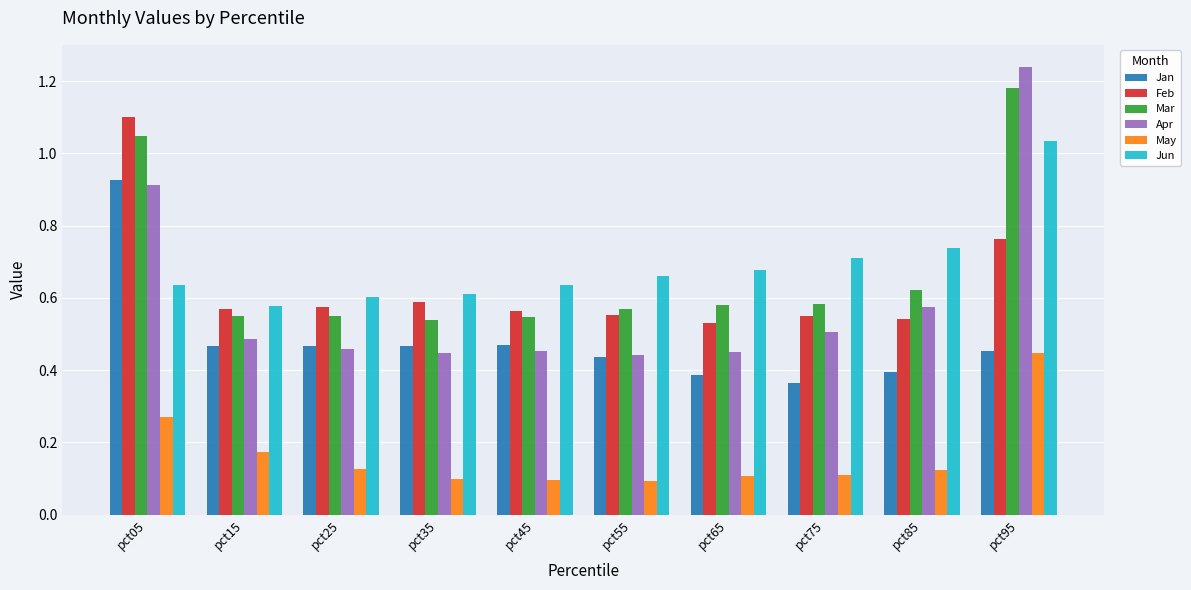

Which category has the highest value in the May series?

pct95